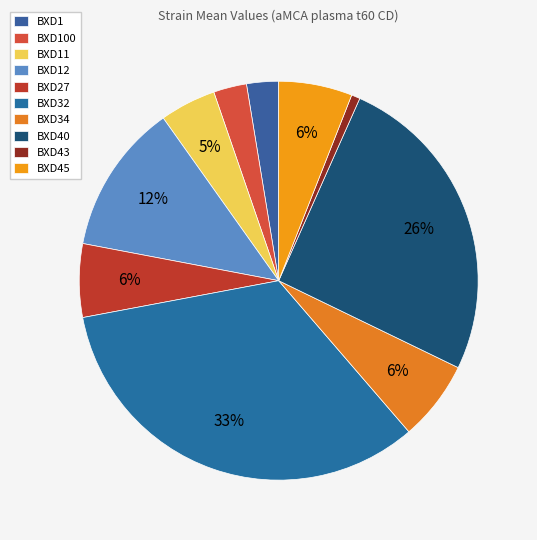

Does BXD45 account for over 50% of the chart?

No